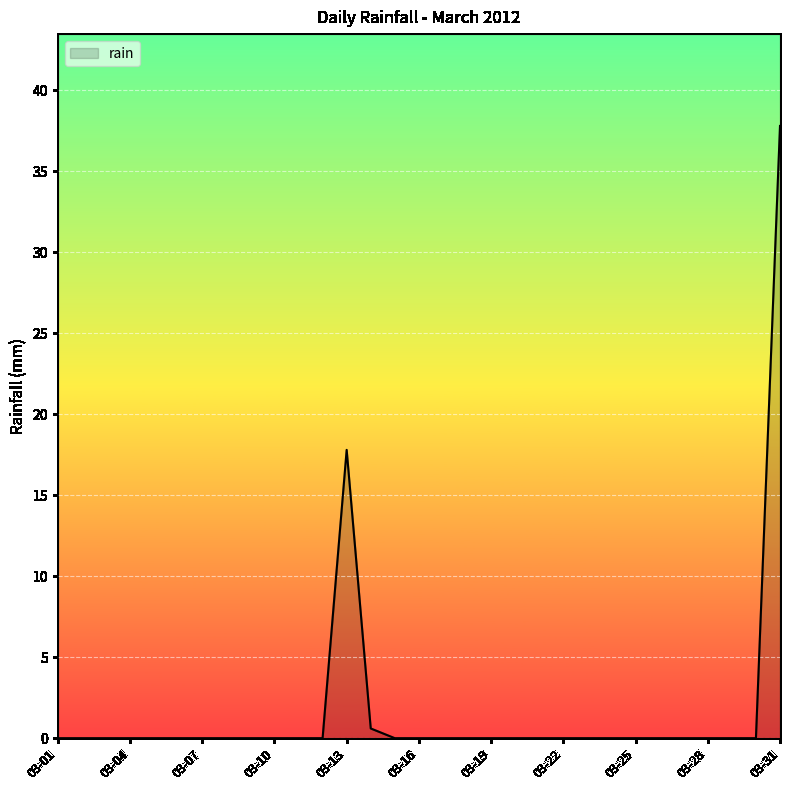

Reading left to right, what are all the values shown in this chart?

0.0	0.0	0.0	0.0	0.0	0.0	0.0	0.0	0.0	0.0	0.0	0.0	17.8	0.6	0.0	0.0	0.0	0.0	0.0	0.0	0.0	0.0	0.0	0.0	0.0	0.0	0.0	0.0	0.0	0.0	37.8